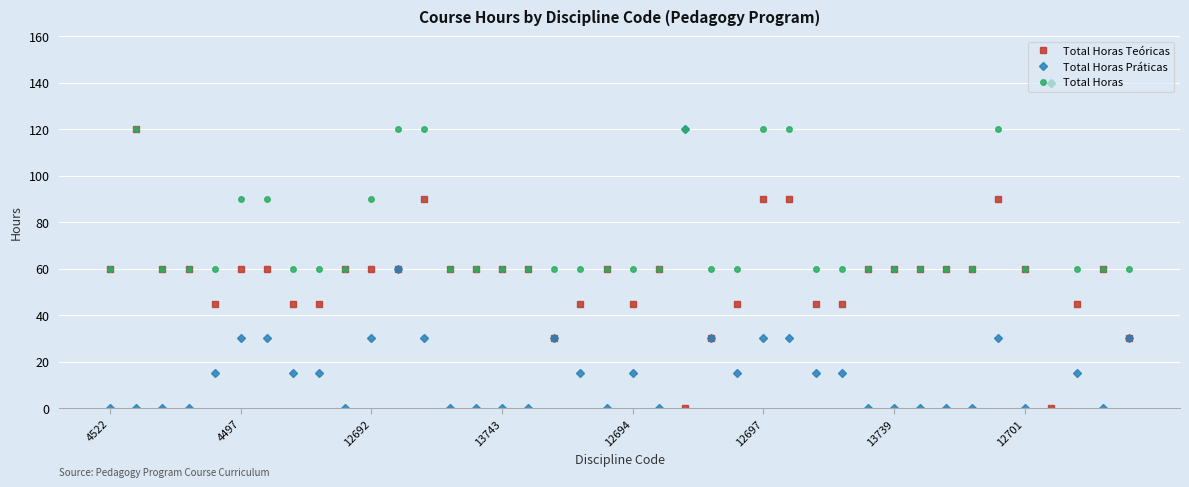

What is the value of the Total Horas Teóricas point at the 4th from the left?

60